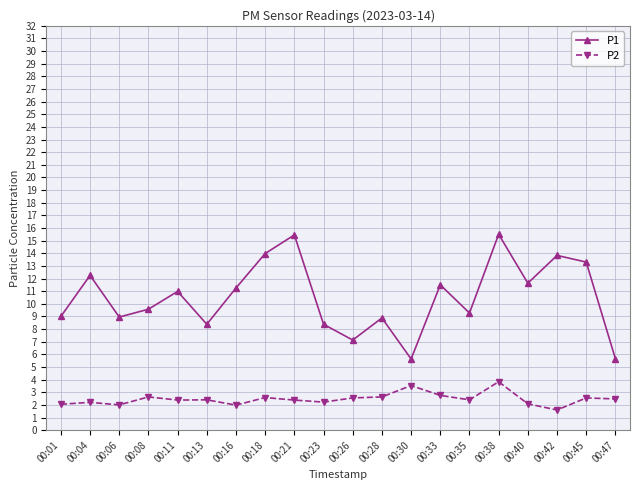

The P2 series shows 0.9 at 00:04. True or false?

False